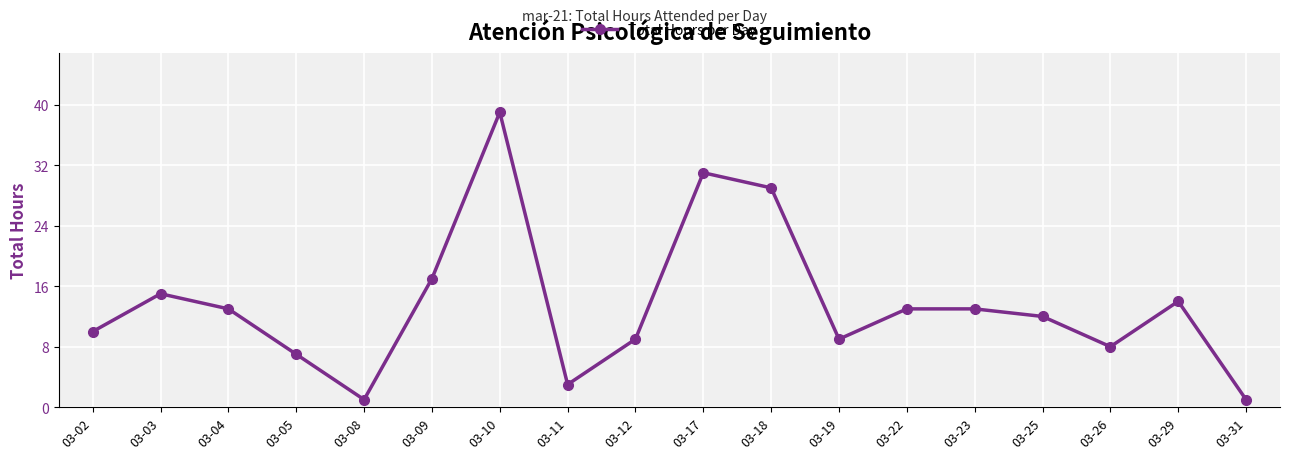

Where does the data first go above 13?

03-03